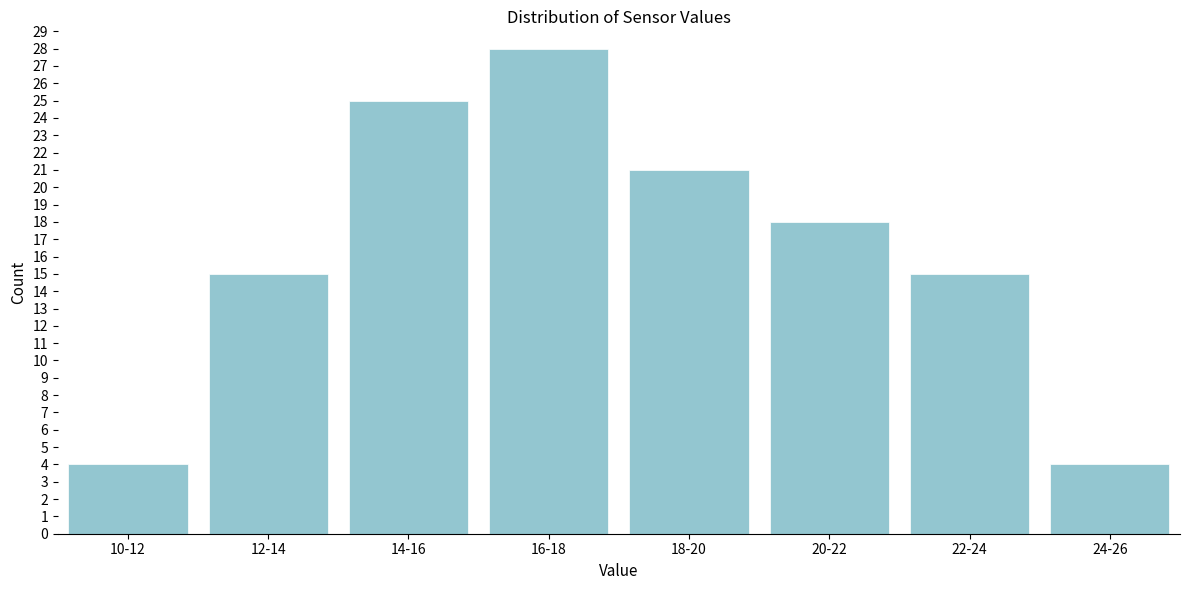

Reading left to right, list all the values displayed in this chart.

10-12=4	12-14=15	14-16=25	16-18=28	18-20=21	20-22=18	22-24=15	24-26=4